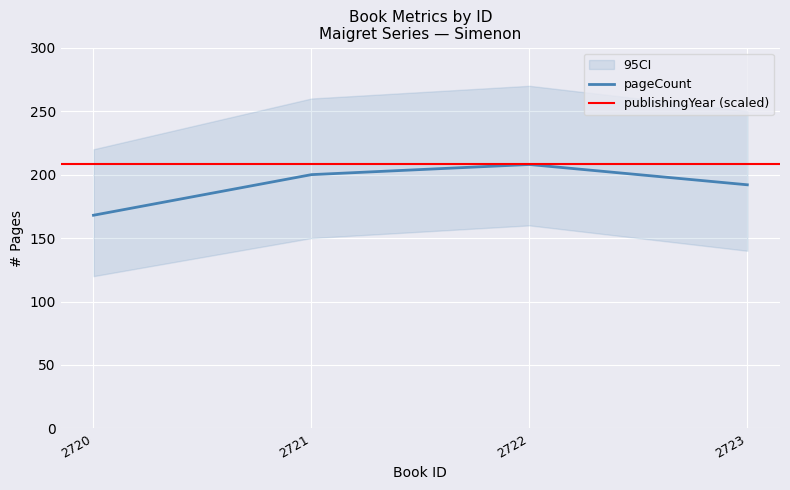

What is the change in value from 2721 to 2722?

+8